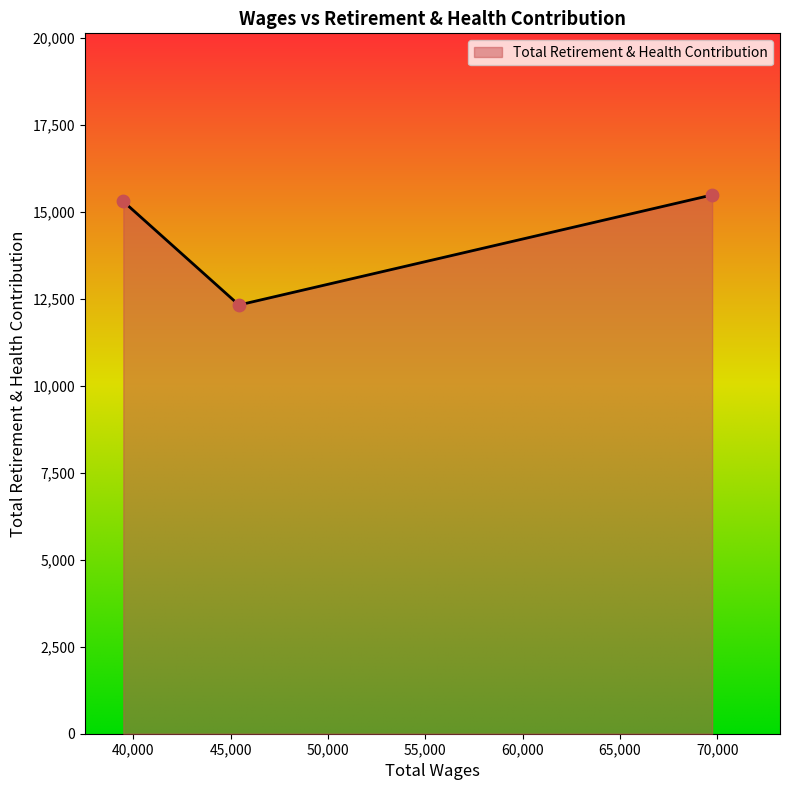

What is the difference between the maximum and minimum values?

3161